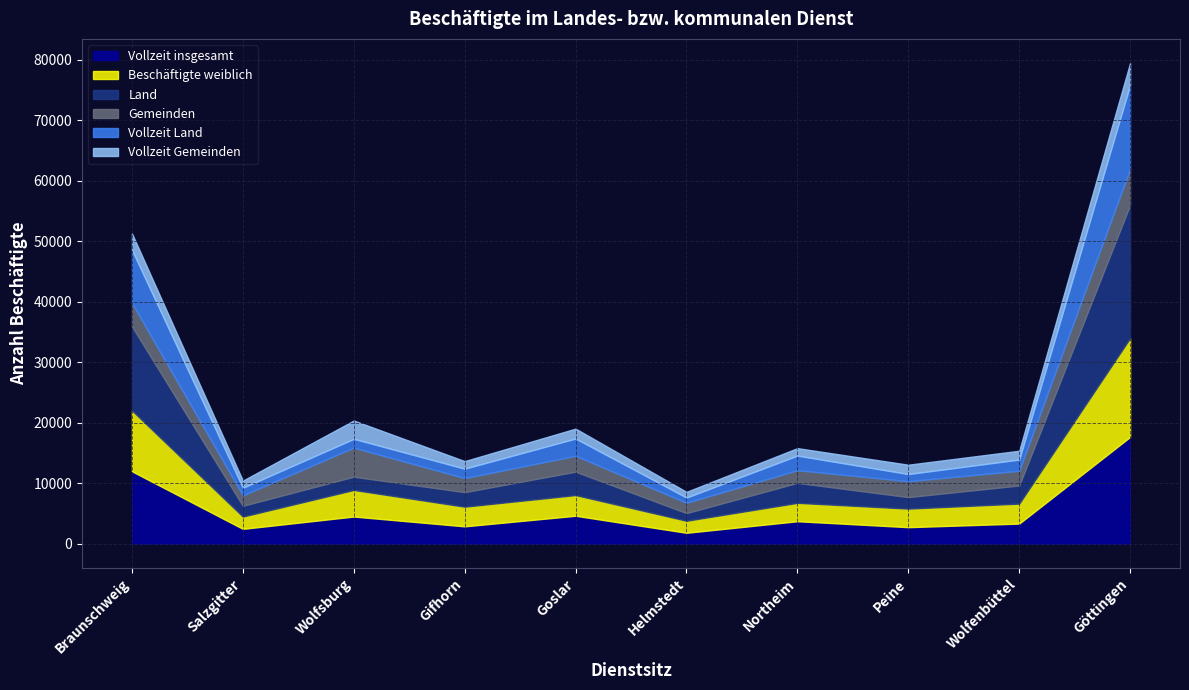

What is the difference between the Vollzeit insgesamt values at Gifhorn and Wolfenbüttel?

455